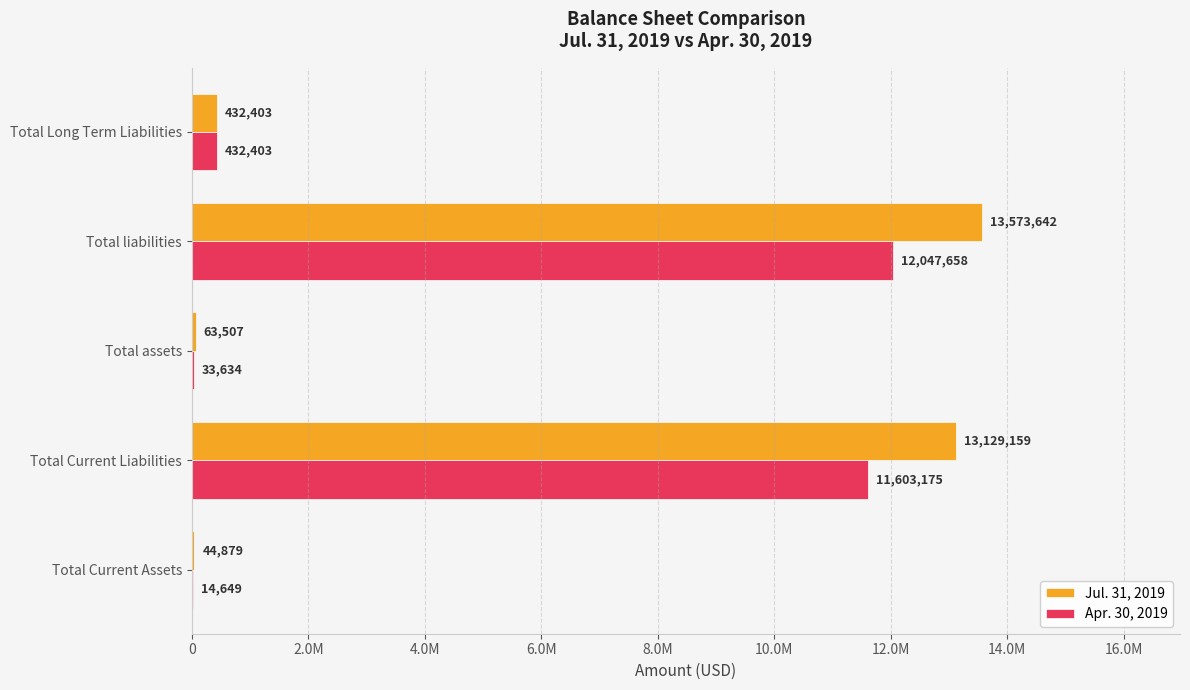

What are all the series names shown in the legend?

Jul. 31, 2019, Apr. 30, 2019